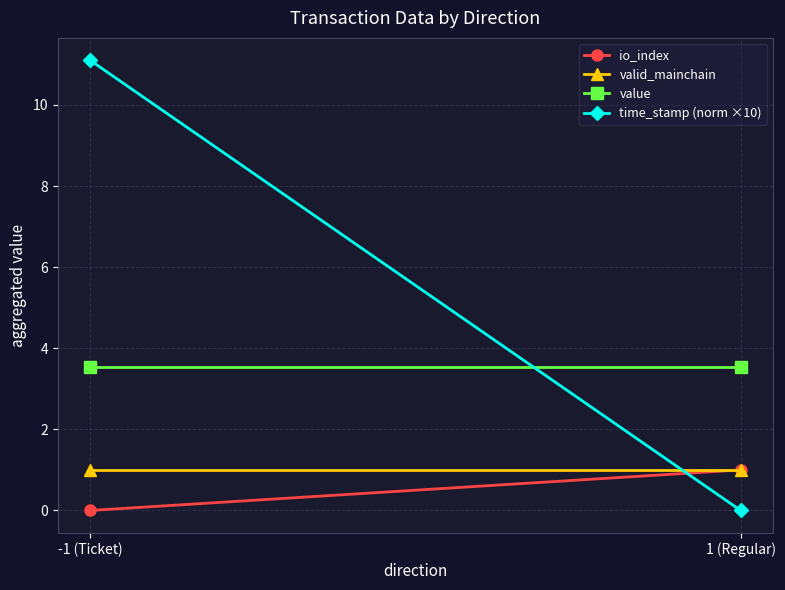

What is the label of the 2nd point from the right?

-1 (Ticket)